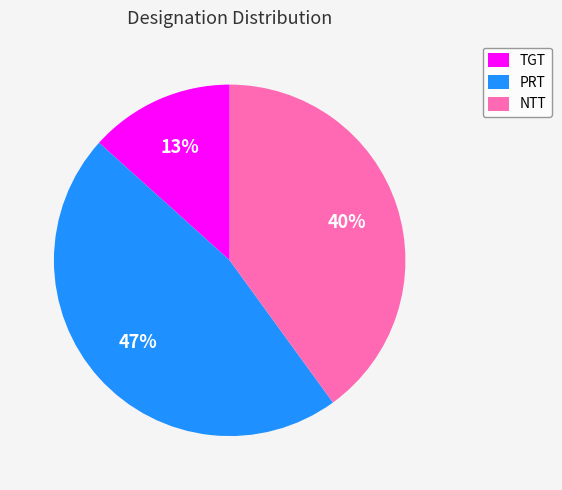

What percentage is the TGT slice, to the nearest percent?

13%